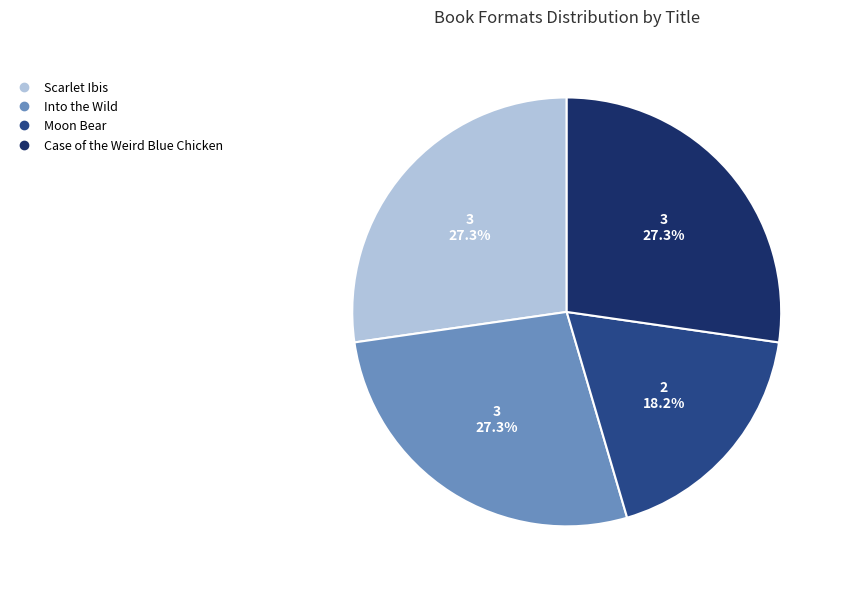

The Case of the Weird Blue Chicken slice represents 15% of the pie. True or false?

False